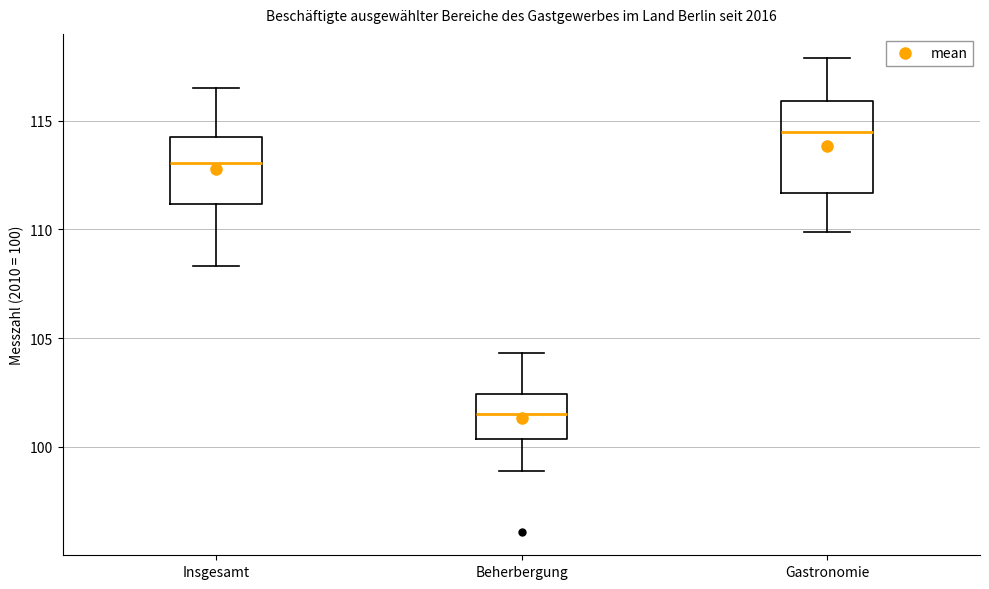

Reading left to right, read every box against the y-axis: the position of its median line, the range the box covers, and the ends of its whiskers. The values are not printed on the chart, so give them approximately, as read against the axis.

Insgesamt: median 113.0, box 111.0 to 114.5, whiskers 108.5 to 116.5
Beherbergung: median 101.5, box 100.5 to 102.5, whiskers 99.0 to 104.5
Gastronomie: median 114.5, box 111.5 to 116.0, whiskers 110.0 to 118.0